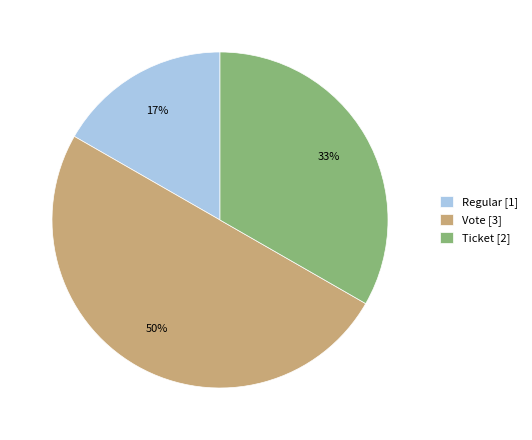

How many slices are in this pie chart?

3